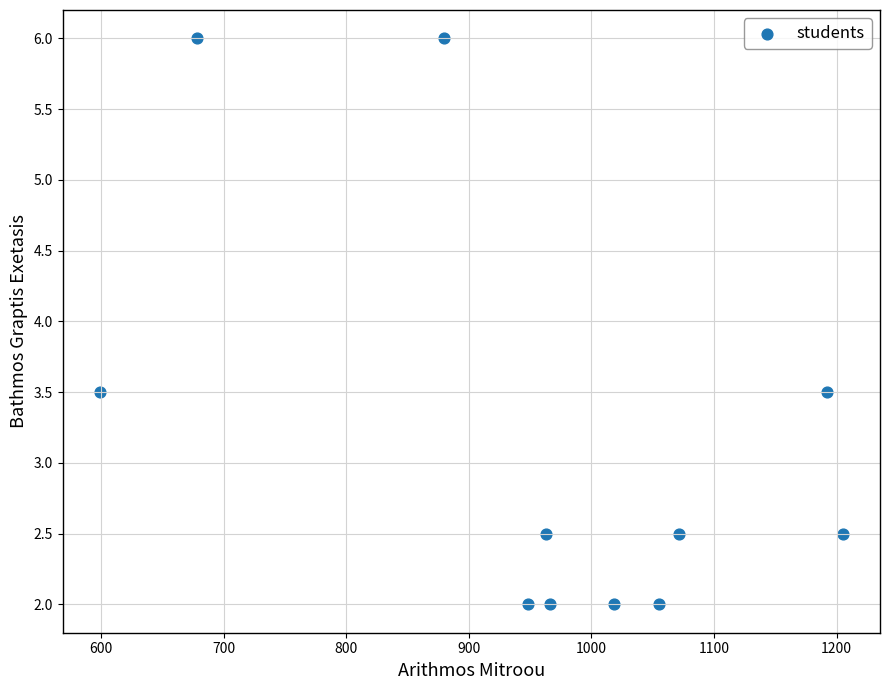

What is the average X value?

961.4